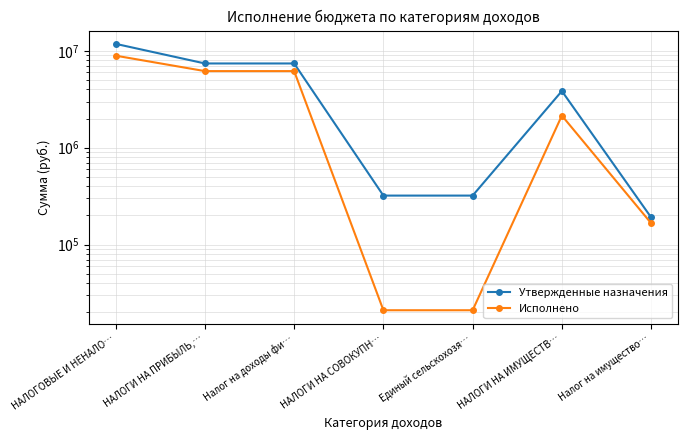

Which series has the largest total across all categories?

Утвержденные назначения